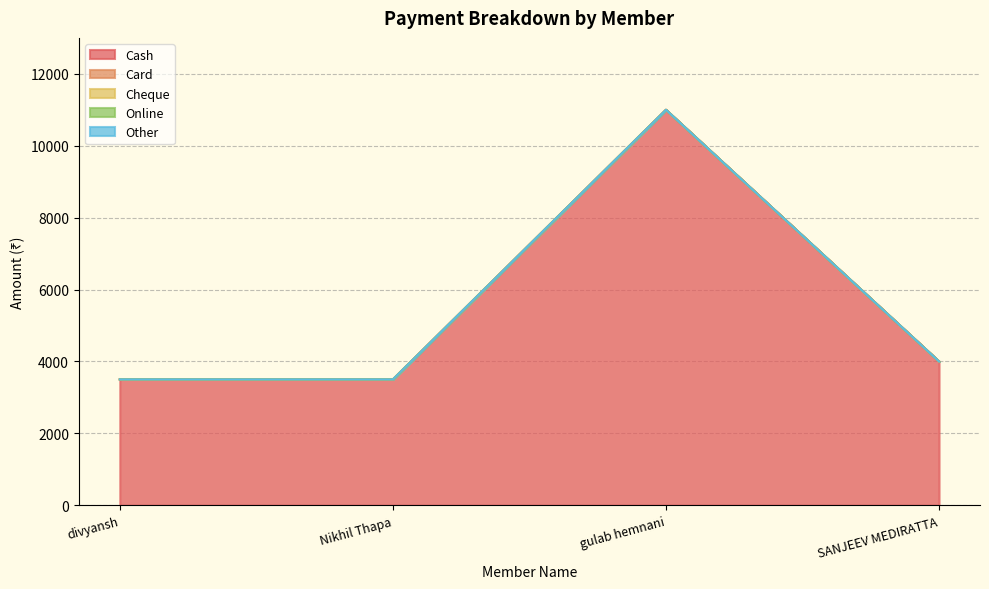

What is the label of the 4th point from the right?

divyansh